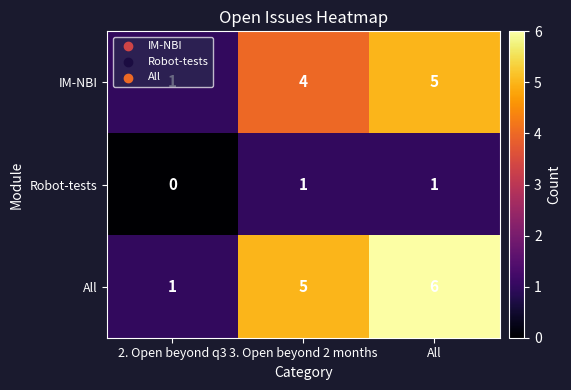

At which category does the chart reach its peak across all series?

All